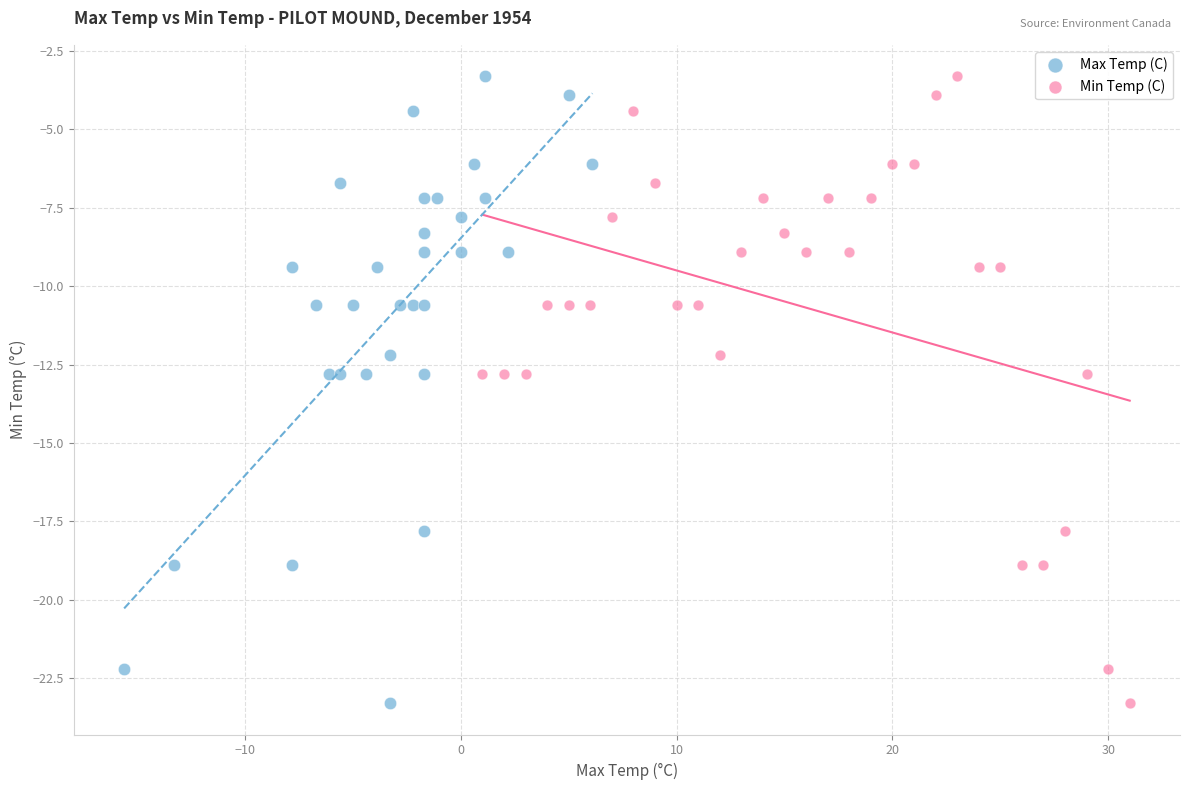

What are all the series names shown in the legend?

Max Temp (C), Min Temp (C)